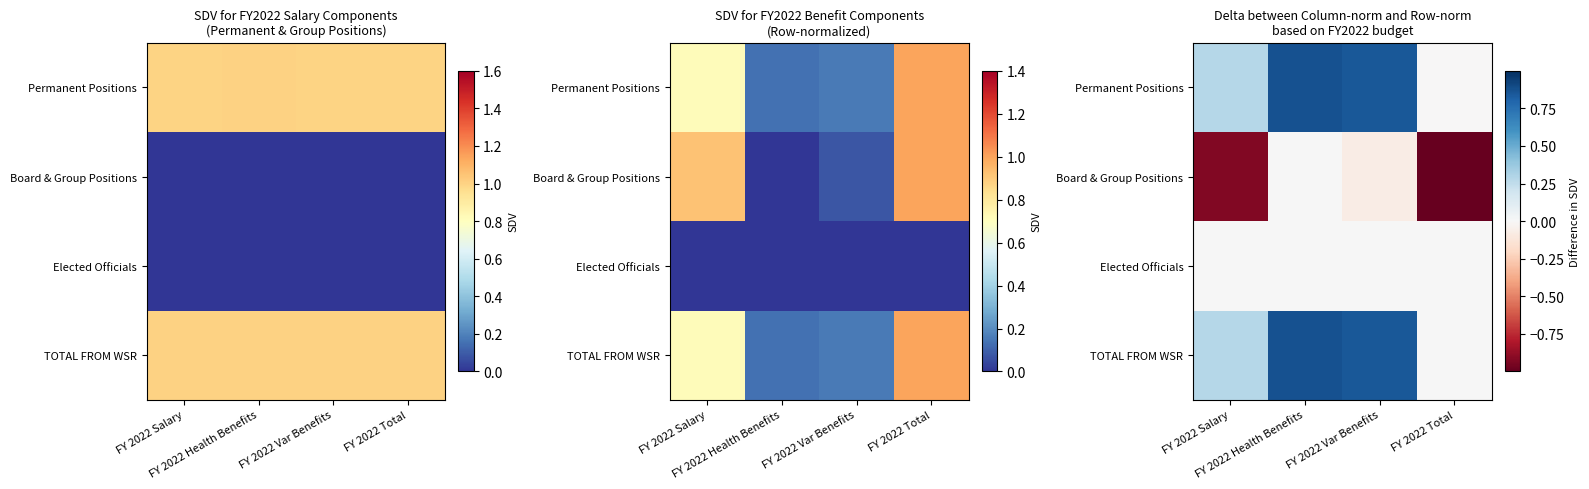

What is the difference between the TOTAL FROM WSR values at FY 2022 Total and FY 2022 Var Benefits?

0.8